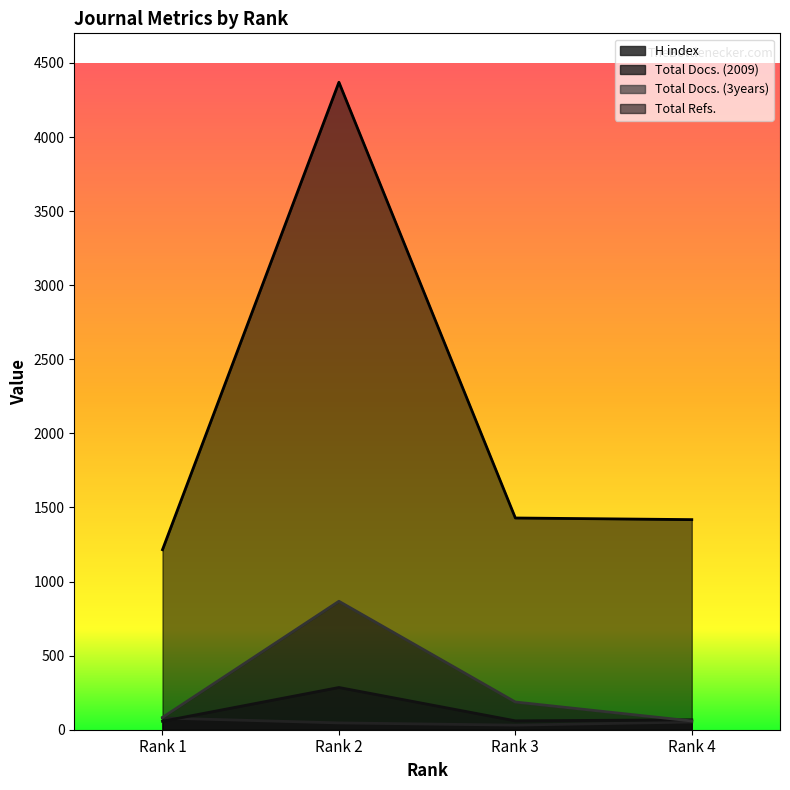

What is the average value of the Total Docs. (2009) series?

117